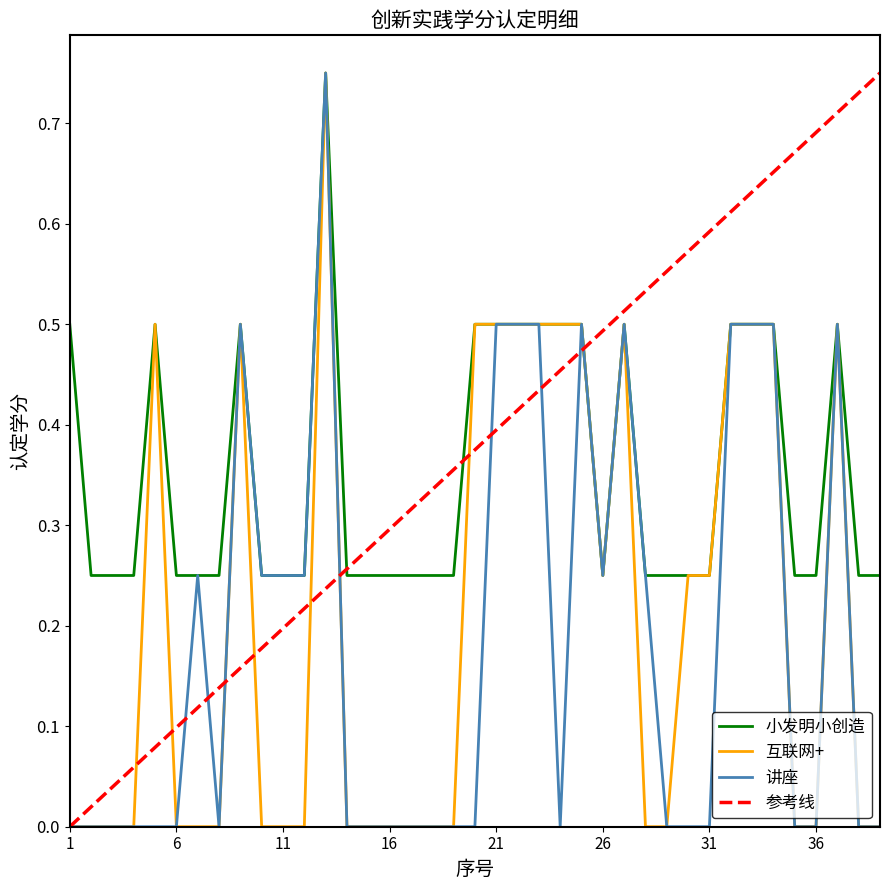

Rank the categories by 讲座 value from highest to lowest.

13, 9, 21, 22, 23, 25, 27, 32, 33, 34, 37, 7, 10, 11, 12, 26, 28, 1, 2, 3, 4, 5, 6, 8, 14, 15, 16, 17, 18, 19, 20, 24, 29, 30, 31, 35, 36, 38, 39